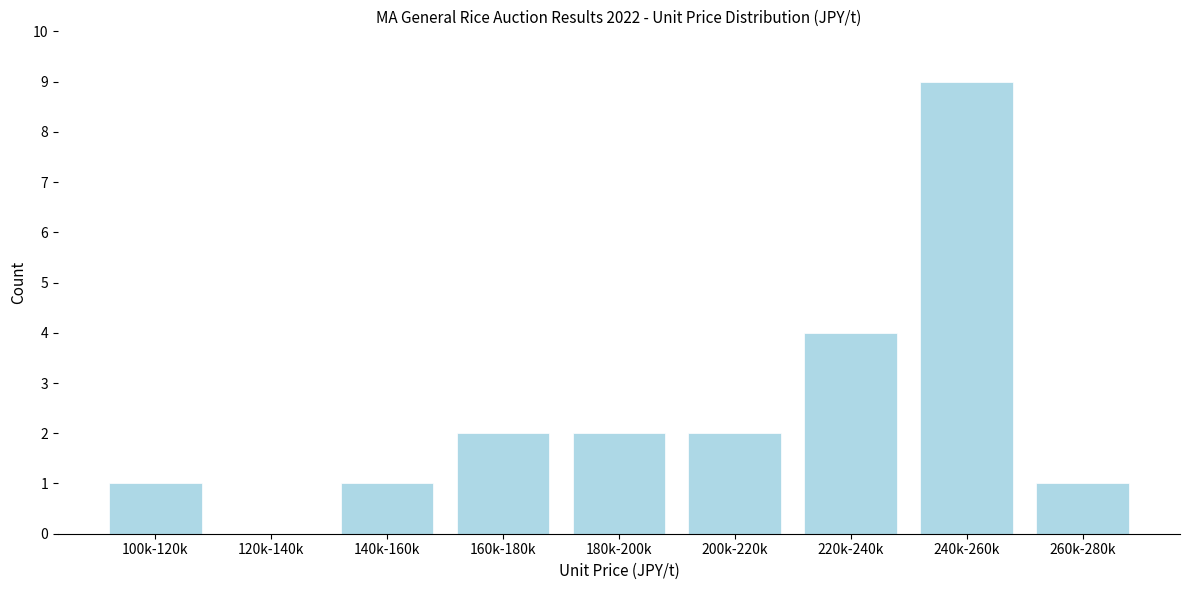

Reading left to right, what are all the values shown in this chart?

100k-120k=1	120k-140k=0	140k-160k=1	160k-180k=2	180k-200k=2	200k-220k=2	220k-240k=4	240k-260k=9	260k-280k=1